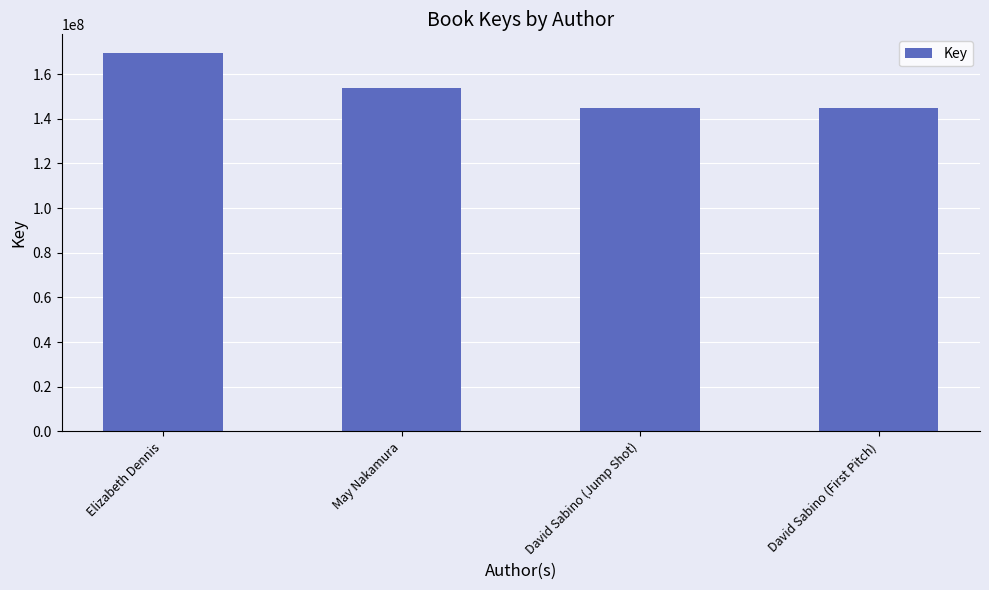

The value at David Sabino (Jump Shot) is 144822930. True or false?

True